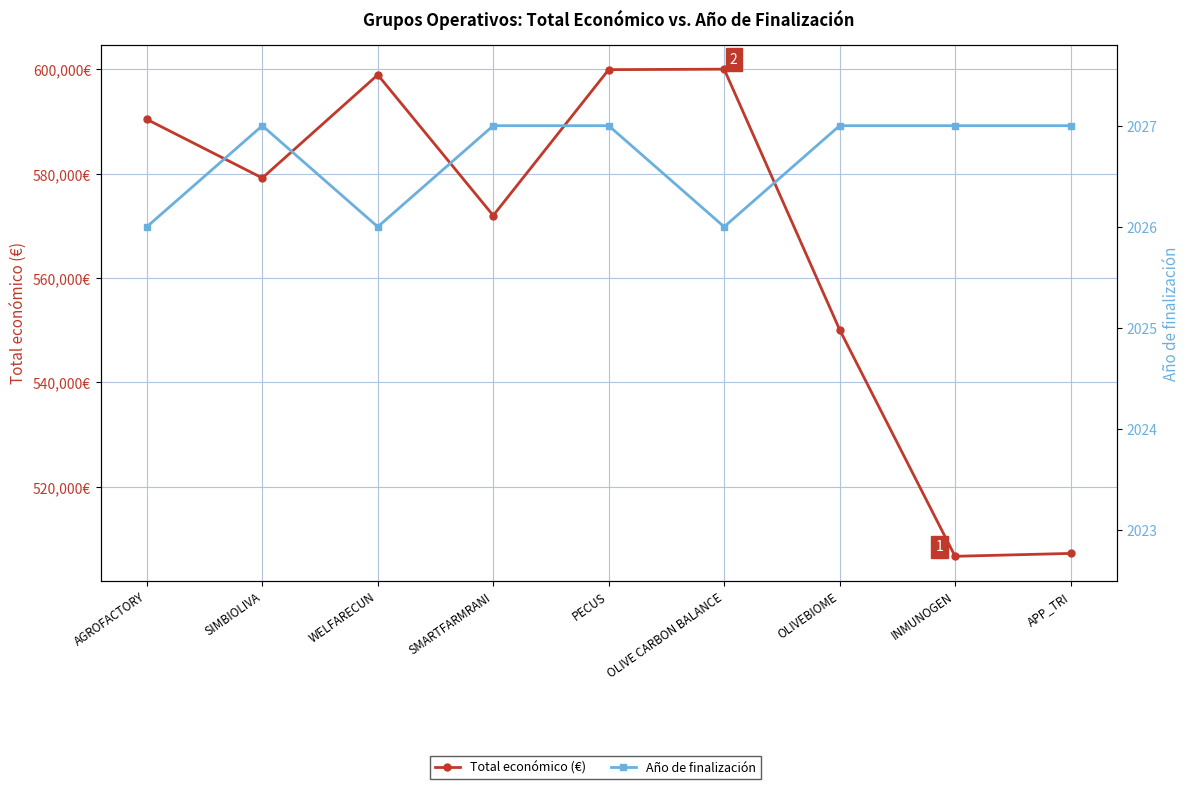

Reading right to left, transcribe all the data shown in this chart.

Total económico (€): APP_TRI=507255	INMUNOGEN=506703	OLIVEBIOME=550111	OLIVE CARBON BALANCE=599992	PECUS=599898	SMARTFARMRANI=571965	WELFARECUN=598909	SIMBIOLIVA=579152	AGROFACTORY=590382
Año de finalización: APP_TRI=2027	INMUNOGEN=2027	OLIVEBIOME=2027	OLIVE CARBON BALANCE=2026	PECUS=2027	SMARTFARMRANI=2027	WELFARECUN=2026	SIMBIOLIVA=2027	AGROFACTORY=2026